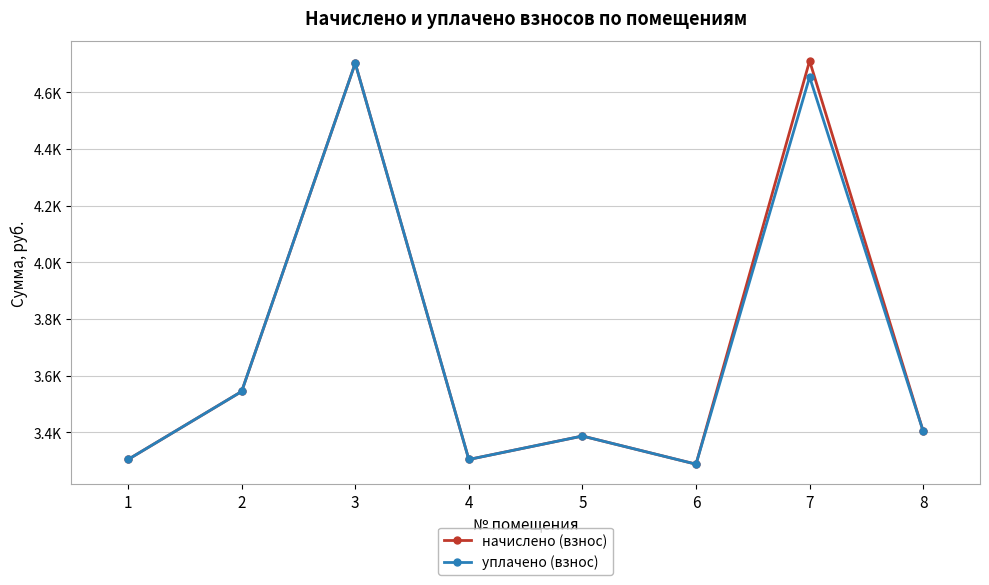

Does the chart have visible grid lines?

Yes